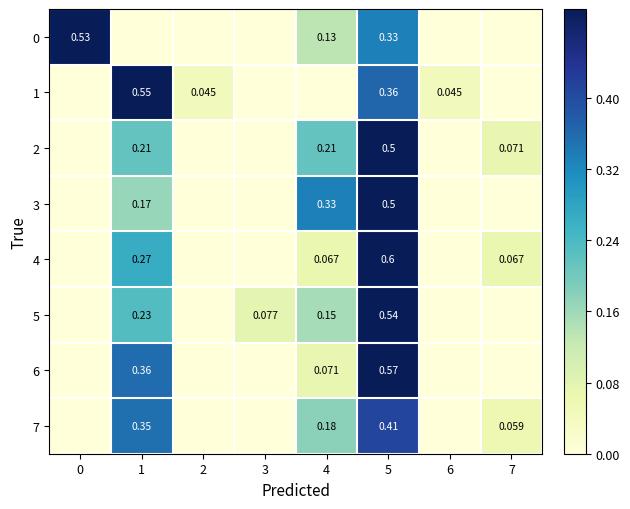

Rank the series at 3 from highest to lowest value.

5, 0, 1, 2, 3, 4, 6, 7